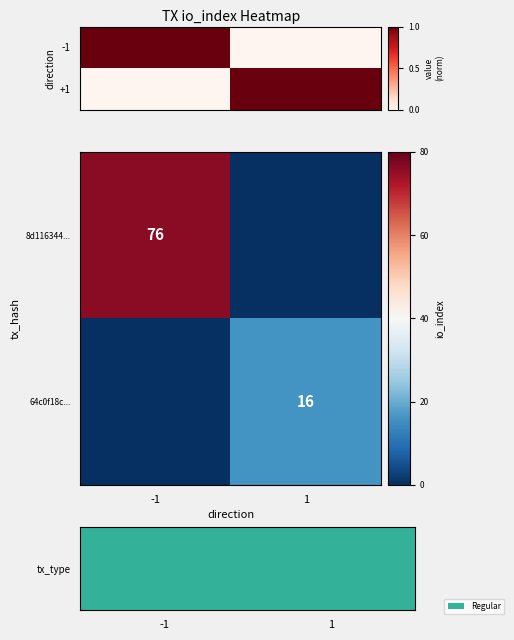

At how many categories does at least one series exceed 58?

1